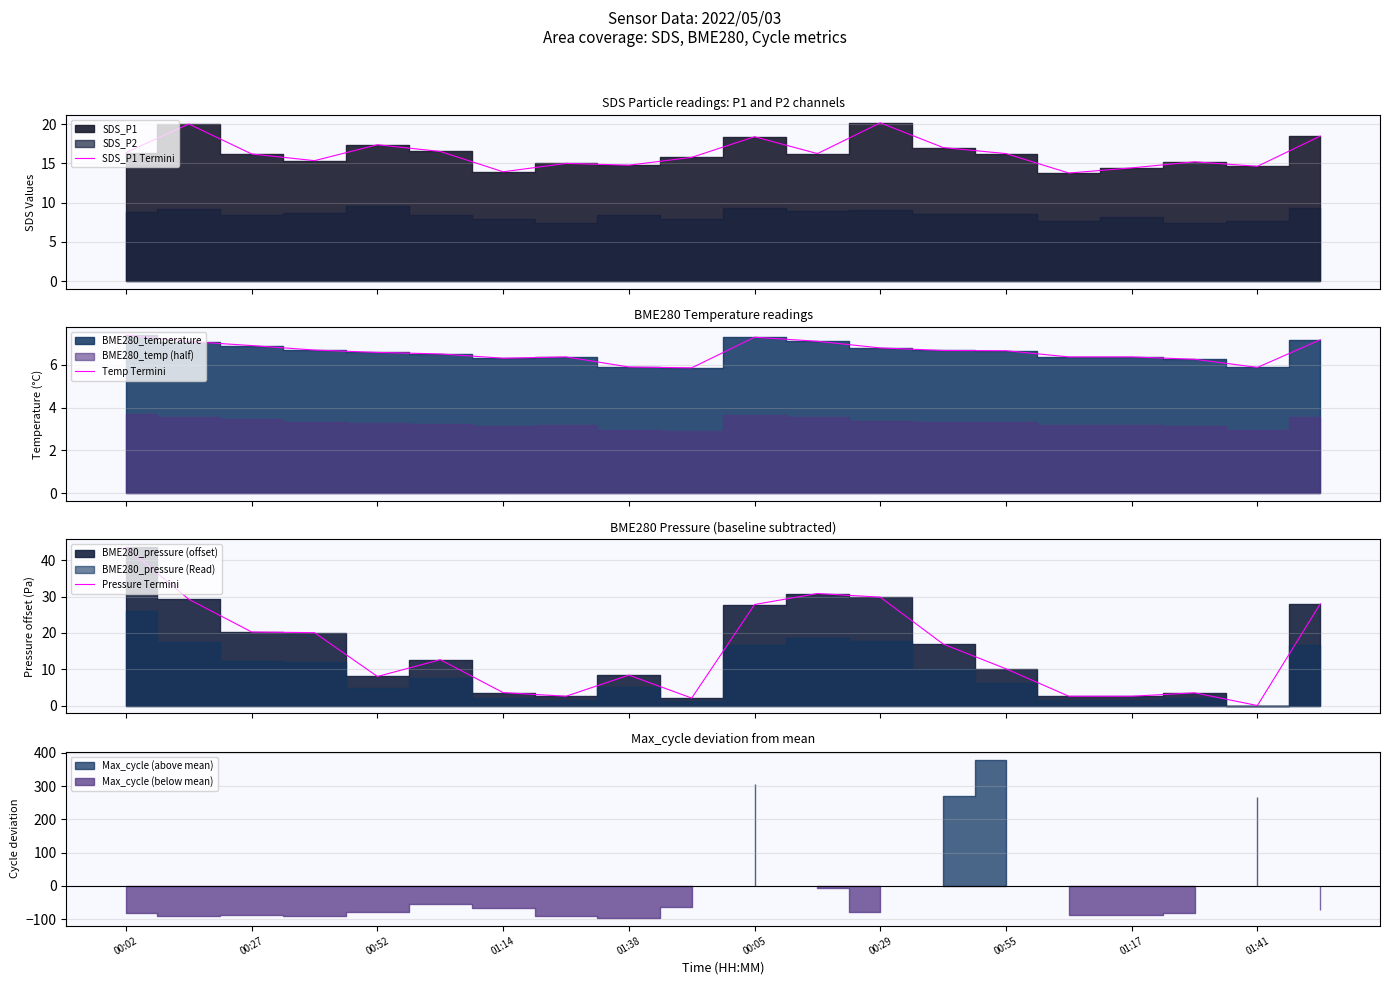

Rank the series at 19 from highest to lowest value.

Pressure Termini, SDS_P1 Termini, Temp Termini